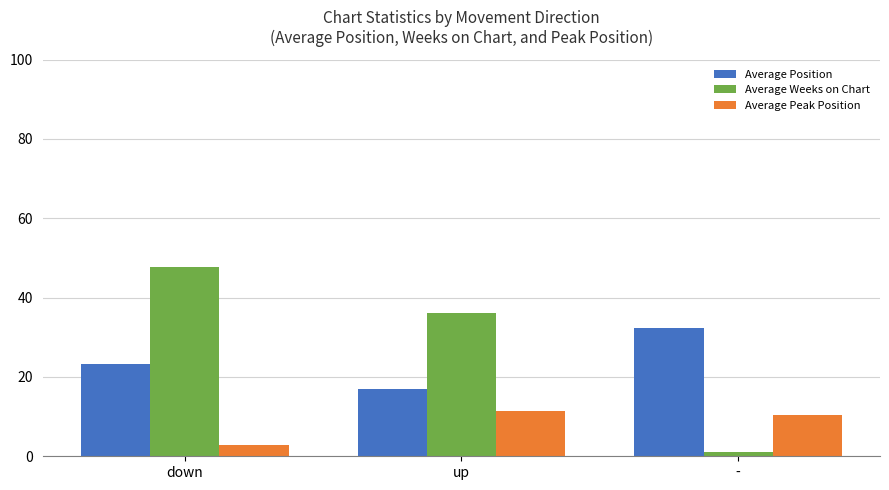

Read the Average Peak Position value at -.

10.3